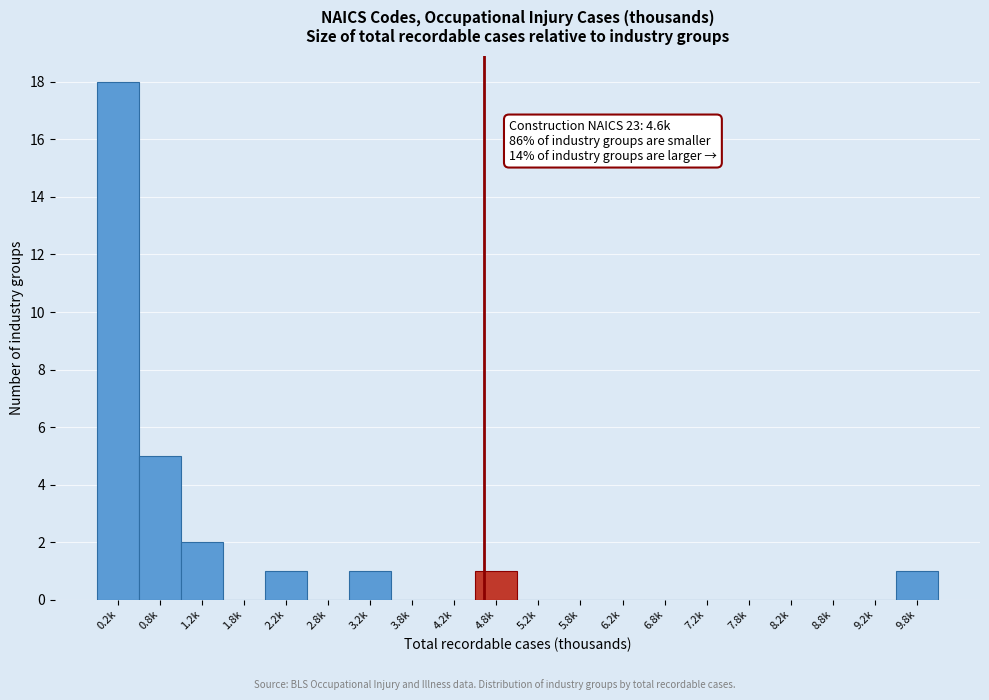

Reading left to right, extract all data points from this chart.

0.2k=18	0.8k=5	1.2k=2	1.8k=0	2.2k=1	2.8k=0	3.2k=1	3.8k=0	4.2k=0	4.8k=1	5.2k=0	5.8k=0	6.2k=0	6.8k=0	7.2k=0	7.8k=0	8.2k=0	8.8k=0	9.2k=0	9.8k=1